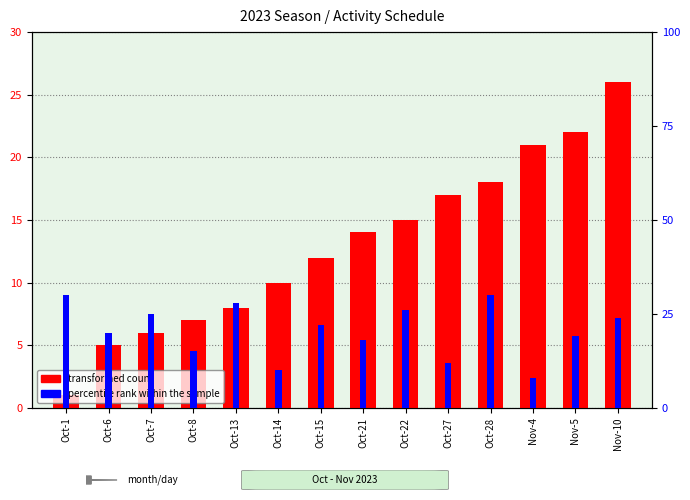

Reading left to right, transcribe all the data shown in this chart.

transformed count: Oct-1=1	Oct-6=5	Oct-7=6	Oct-8=7	Oct-13=8	Oct-14=10	Oct-15=12	Oct-21=14	Oct-22=15	Oct-27=17	Oct-28=18	Nov-4=21	Nov-5=22	Nov-10=26
percentile rank within the sample: Oct-1=30	Oct-6=20	Oct-7=25	Oct-8=15	Oct-13=28	Oct-14=10	Oct-15=22	Oct-21=18	Oct-22=26	Oct-27=12	Oct-28=30	Nov-4=8	Nov-5=19	Nov-10=24